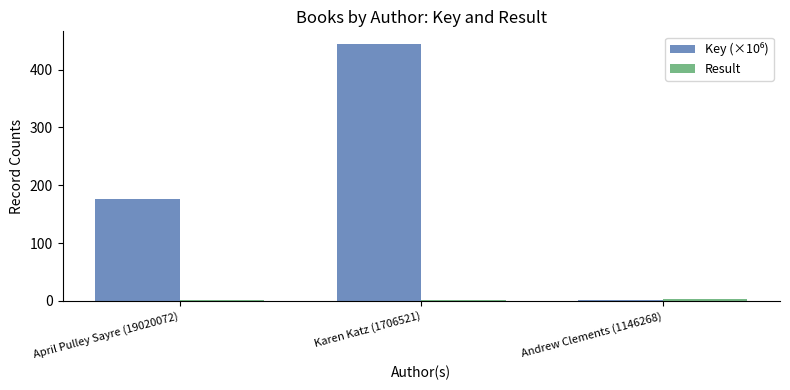

At which category is the sum across all series the highest?

Karen Katz (1706521)